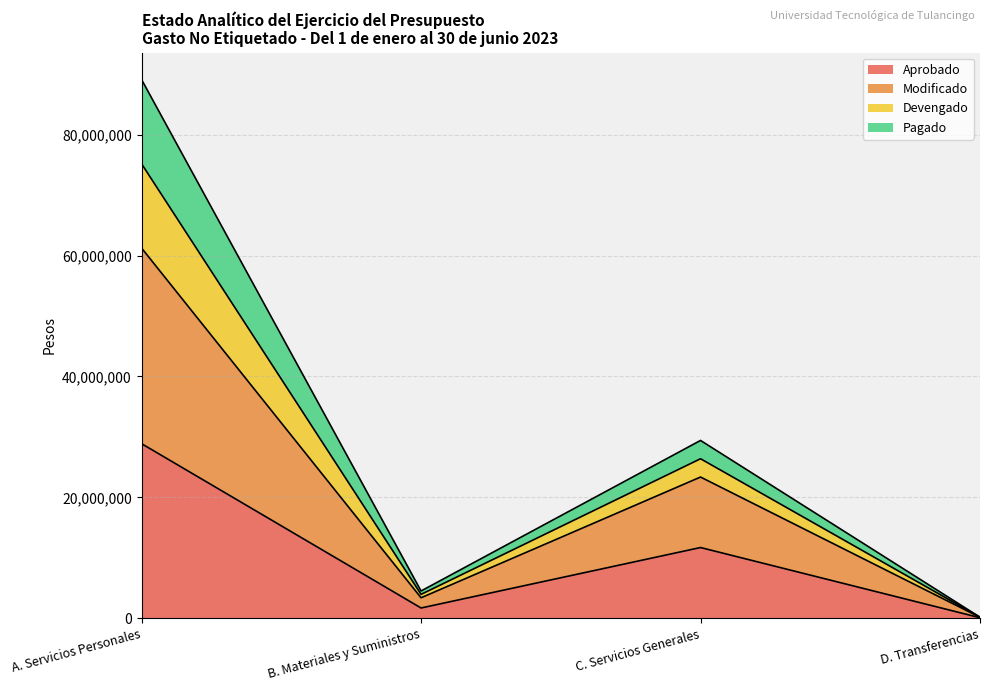

List the labels in order of Aprobado value, largest first.

A. Servicios Personales, C. Servicios Generales, B. Materiales y Suministros, D. Transferencias